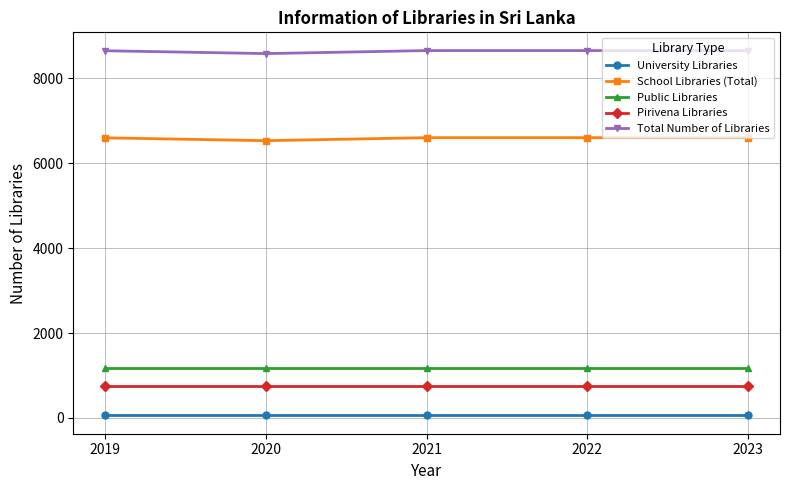

What is the sum of all School Libraries (Total) values?

32930